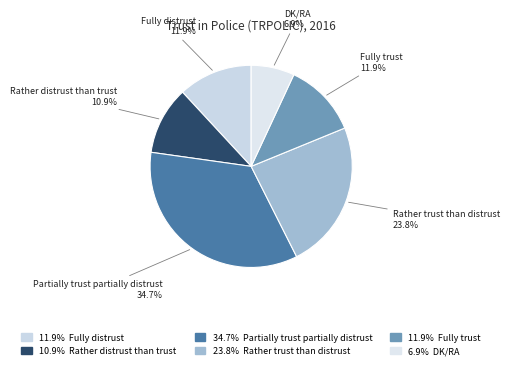

How many slices are in this pie chart?

6